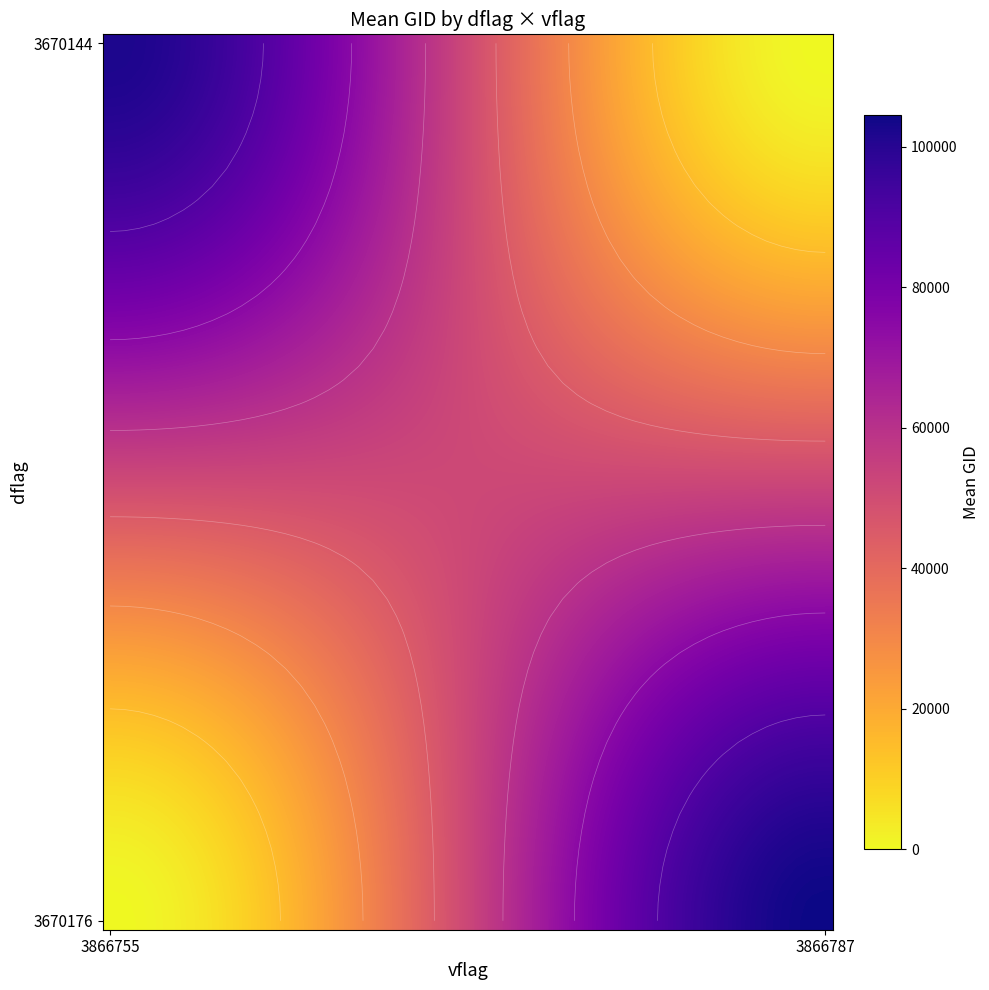

Reading right to left, what are all the values shown in this chart?

dflag_values: 3670176	3670144
vflag_values: 3866787	3866755